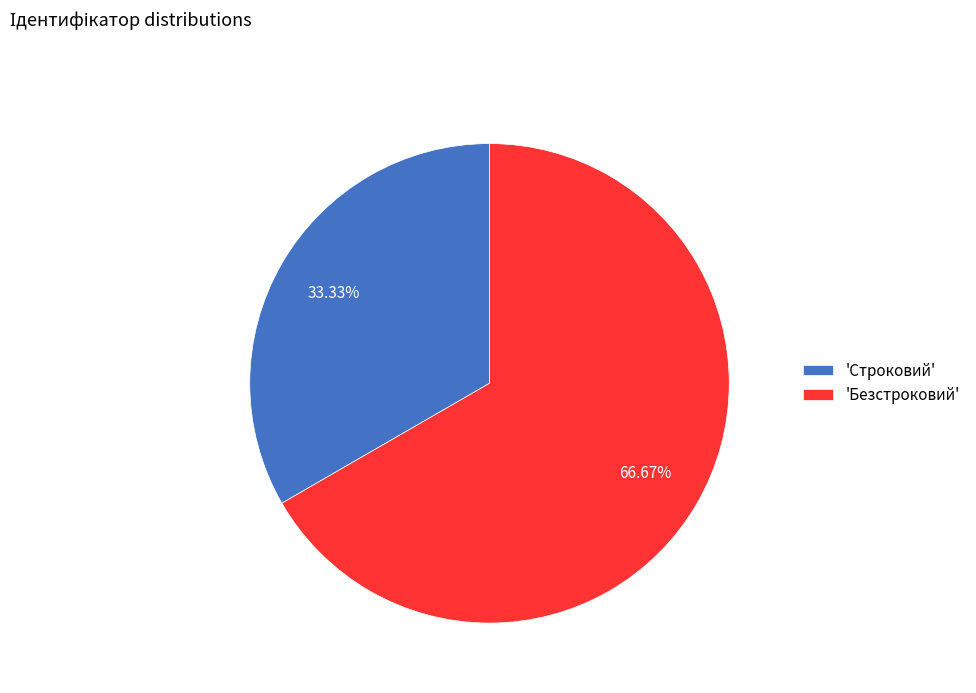

Count the number of slices in the pie.

2